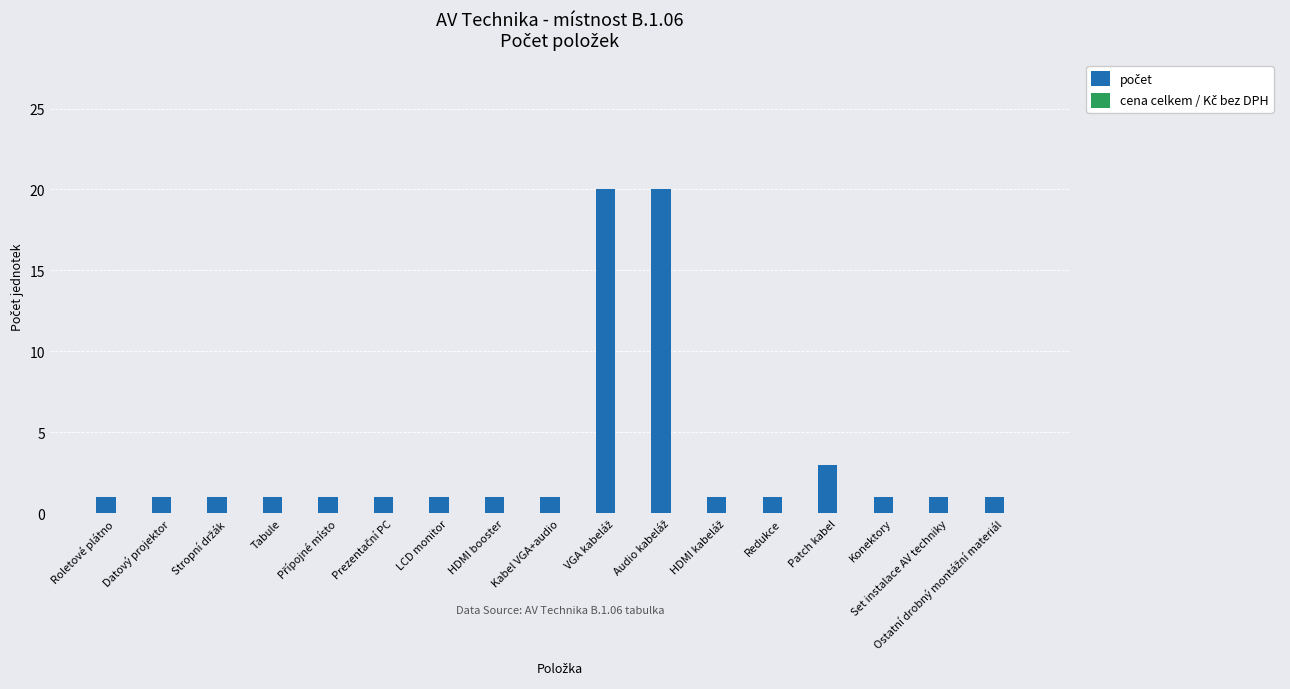

Between Patch kabel and Datový projektor, which is larger?

Patch kabel